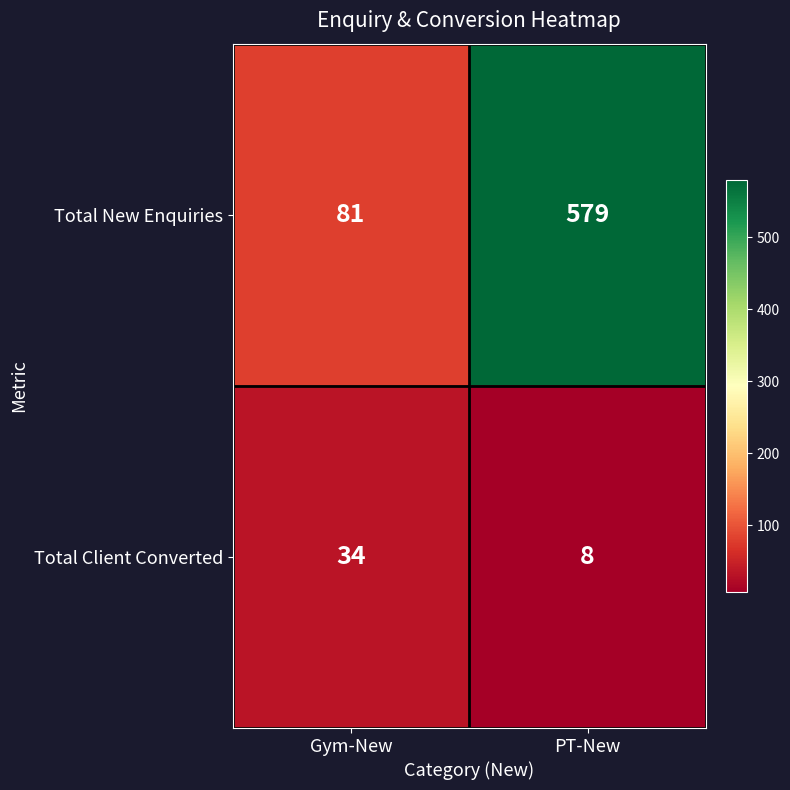

What is the sum of all Total New Enquiries values?

660